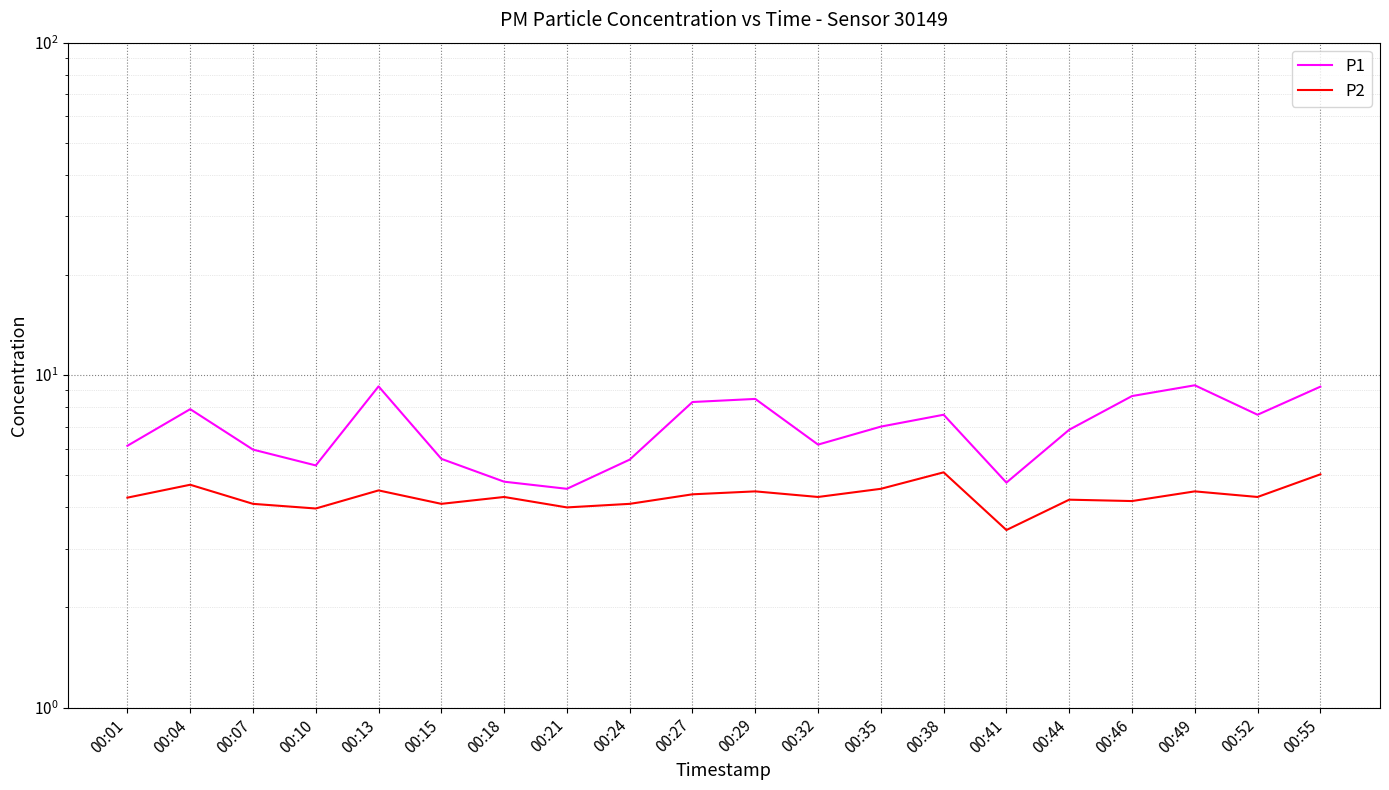

Does the chart display data point markers on the line(s)?

No